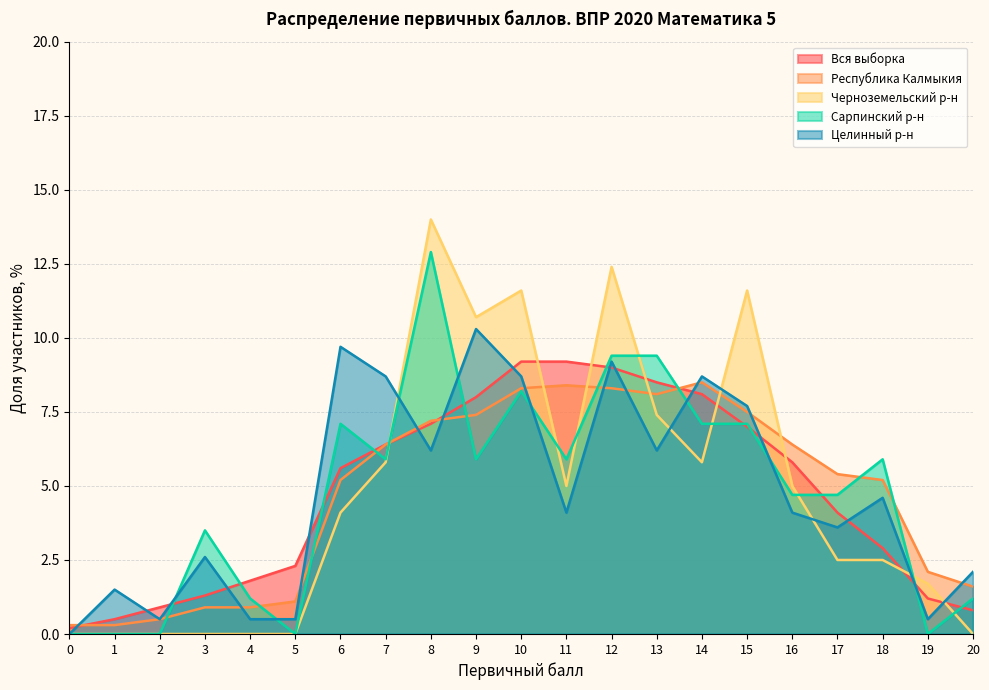

What is the difference between the highest and lowest values at 2?

0.9